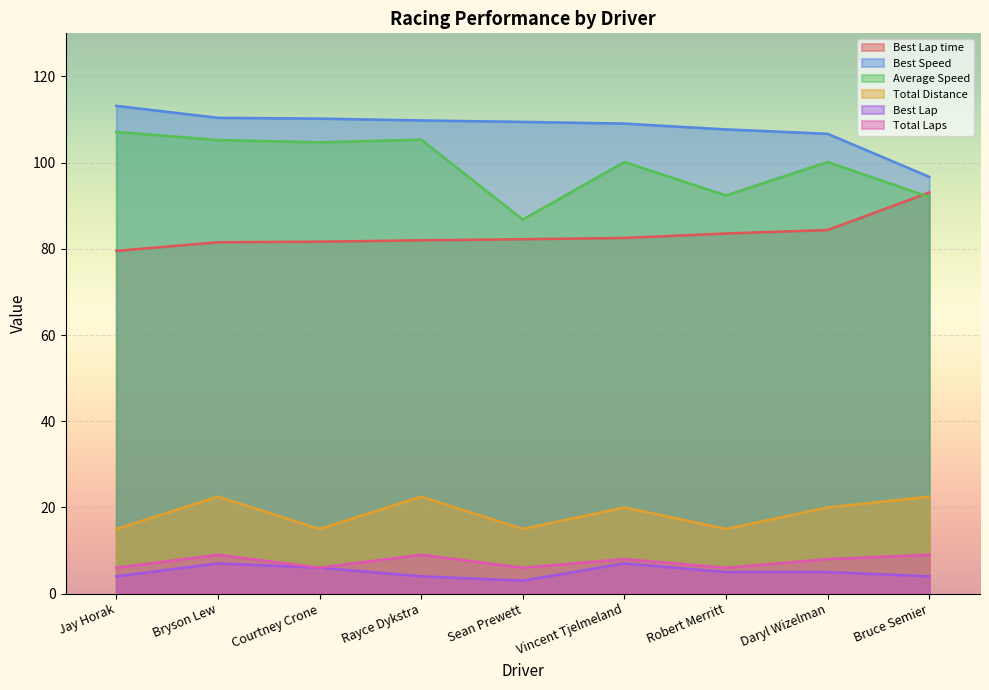

Reading left to right, list all the values displayed in this chart.

Total Laps: Jay Horak=15.0	Bryson Lew=22.5	Courtney Crone=15.0	Rayce Dykstra=22.5	Sean Prewett=15.0	Vincent Tjelmeland=20.0	Robert Merritt=15.0	Daryl Wizelman=20.0	Bruce Semier=22.5
Best Lap time: Jay Horak=79.5	Bryson Lew=81.5	Courtney Crone=81.7	Rayce Dykstra=82.0	Sean Prewett=82.2	Vincent Tjelmeland=82.5	Robert Merritt=83.6	Daryl Wizelman=84.4	Bruce Semier=93.1
Best Speed: Jay Horak=113.2	Bryson Lew=110.4	Courtney Crone=110.2	Rayce Dykstra=109.8	Sean Prewett=109.5	Vincent Tjelmeland=109.1	Robert Merritt=107.7	Daryl Wizelman=106.7	Bruce Semier=96.7
Average Speed: Jay Horak=107.1	Bryson Lew=105.3	Courtney Crone=104.7	Rayce Dykstra=105.3	Sean Prewett=86.8	Vincent Tjelmeland=100.1	Robert Merritt=92.4	Daryl Wizelman=100.1	Bruce Semier=92.0
Total Distance: Jay Horak=6.0	Bryson Lew=9.0	Courtney Crone=6.0	Rayce Dykstra=9.0	Sean Prewett=6.0	Vincent Tjelmeland=8.0	Robert Merritt=6.0	Daryl Wizelman=8.0	Bruce Semier=9.0
Best Lap: Jay Horak=4.0	Bryson Lew=7.0	Courtney Crone=6.0	Rayce Dykstra=4.0	Sean Prewett=3.0	Vincent Tjelmeland=7.0	Robert Merritt=5.0	Daryl Wizelman=5.0	Bruce Semier=4.0